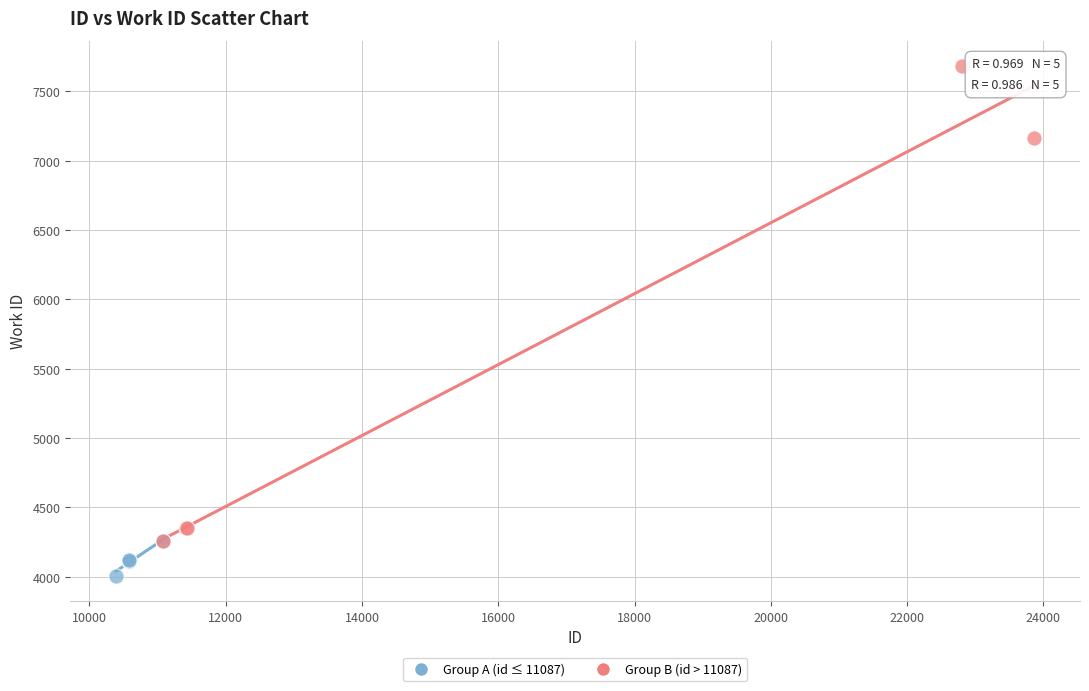

Which series has the largest Y range (max minus min)?

Group B (id > 11087)